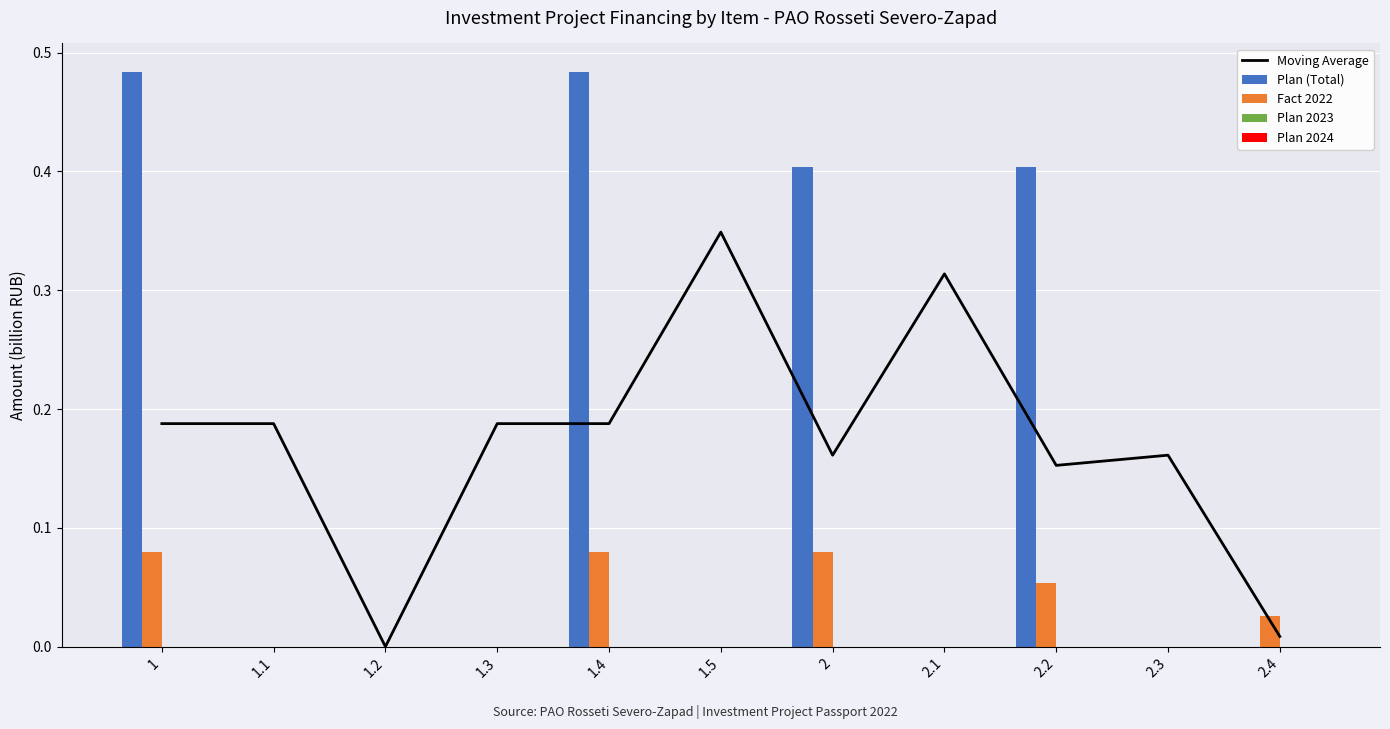

Reading right to left, transcribe all the data shown in this chart.

Moving Average: 0.0	0.2	0.2	0.3	0.2	0.3	0.2	0.2	0.0	0.2	0.2
Plan (Total): 0.0	0.0	0.4	0.0	0.4	0.0	0.5	0.0	0.0	0.0	0.5
Fact 2022: 0.0	0.0	0.1	0.0	0.1	0.0	0.1	0.0	0.0	0.0	0.1
Plan 2023: 0.0	0.0	0.0	0.0	0.0	0.0	0.0	0.0	0.0	0.0	0.0
Plan 2024: 0.0	0.0	0.0	0.0	0.0	0.0	0.0	0.0	0.0	0.0	0.0